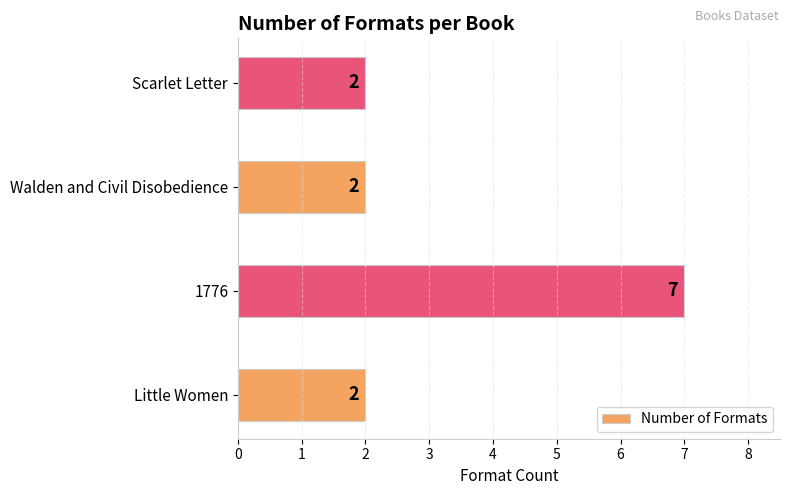

Reading bottom to top, list all the values displayed in this chart.

Little Women=2	1776=7	Walden and Civil Disobedience=2	Scarlet Letter=2